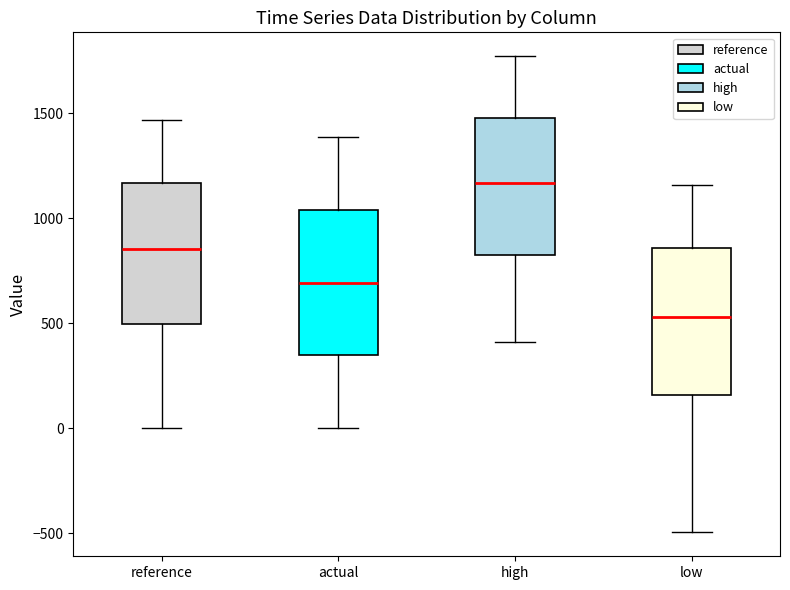

Where is the upper edge of the box for high on the y-axis? The values are not printed on the chart, so give them approximately, as read against the axis.

1500